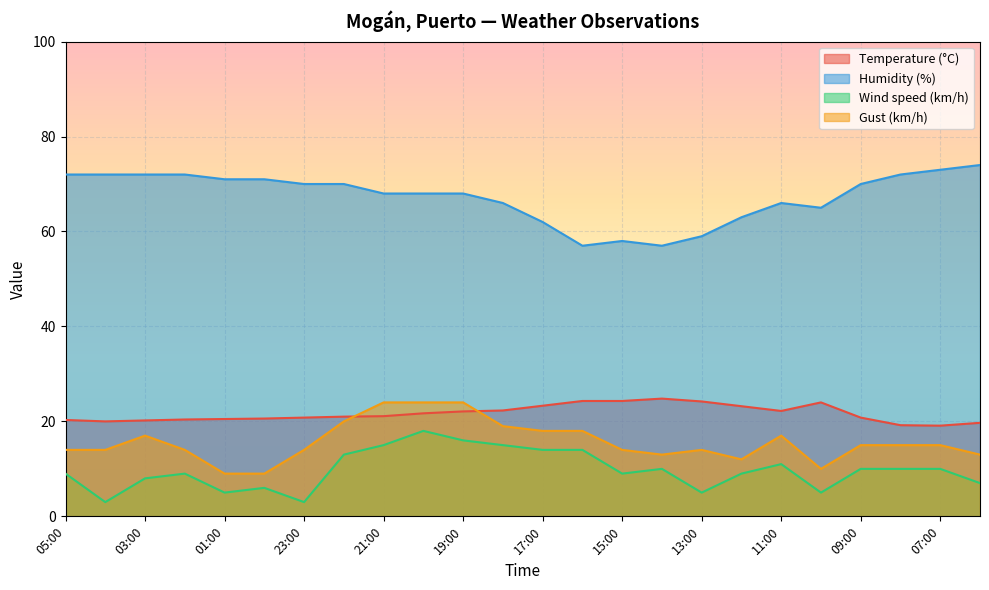

What is the spread (max minus min) of values at 12:00?

54.0